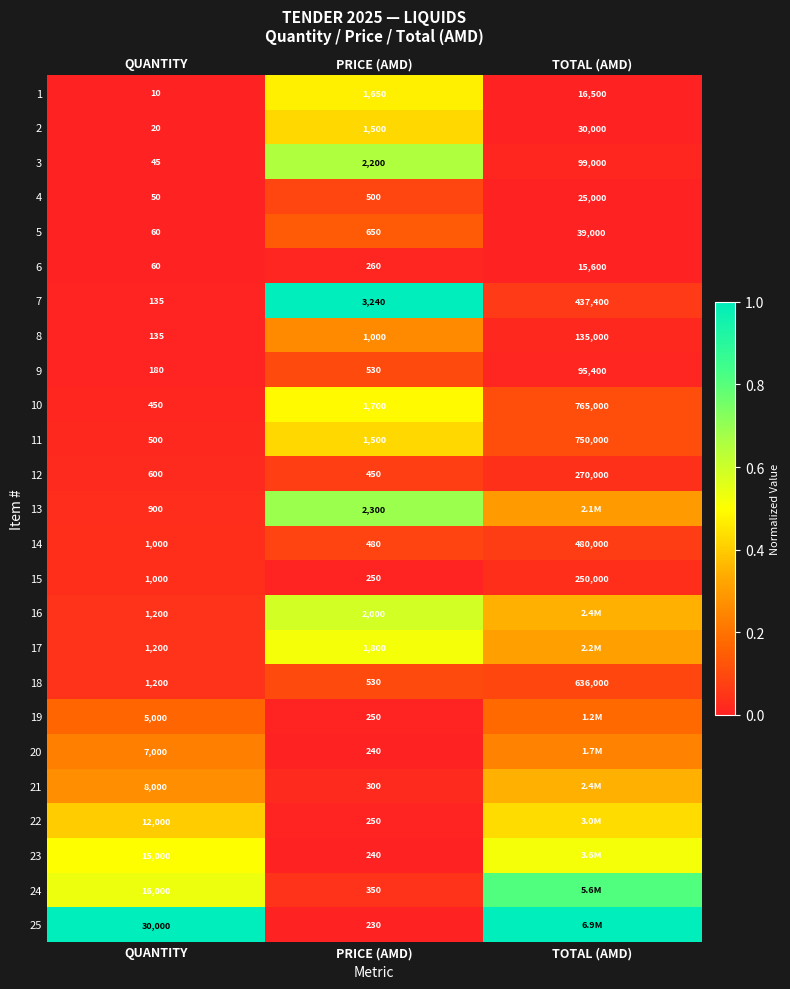

Rank the categories by 5 value from highest to lowest.

TOTAL (AMD), PRICE (AMD), QUANTITY